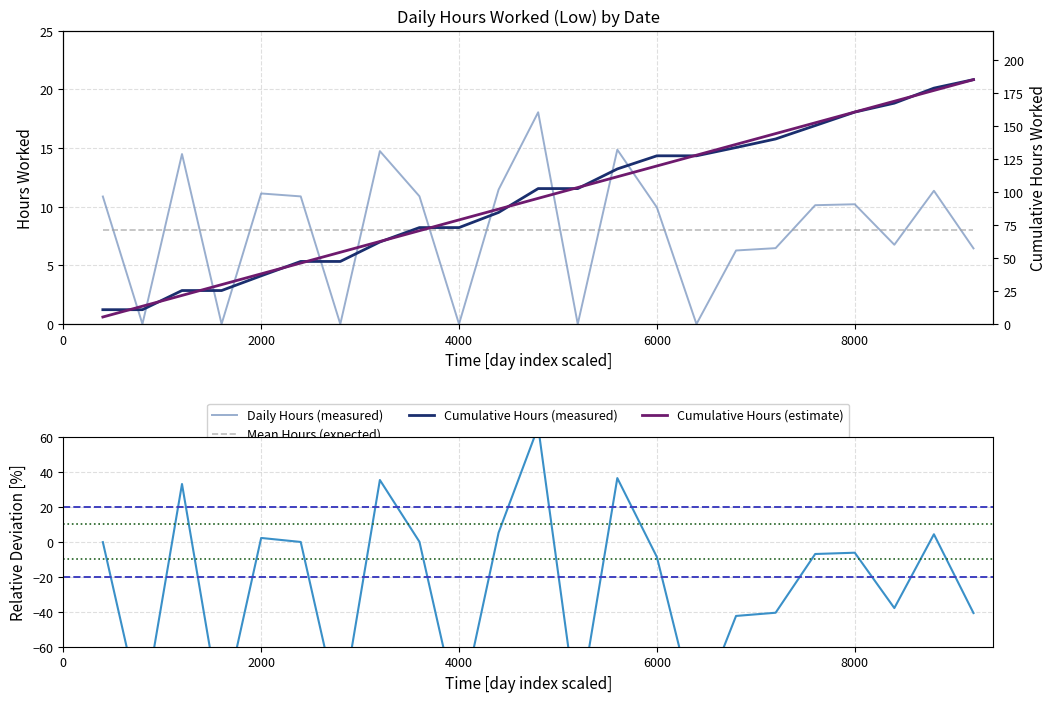

Between 20 and 4, which is larger?

20